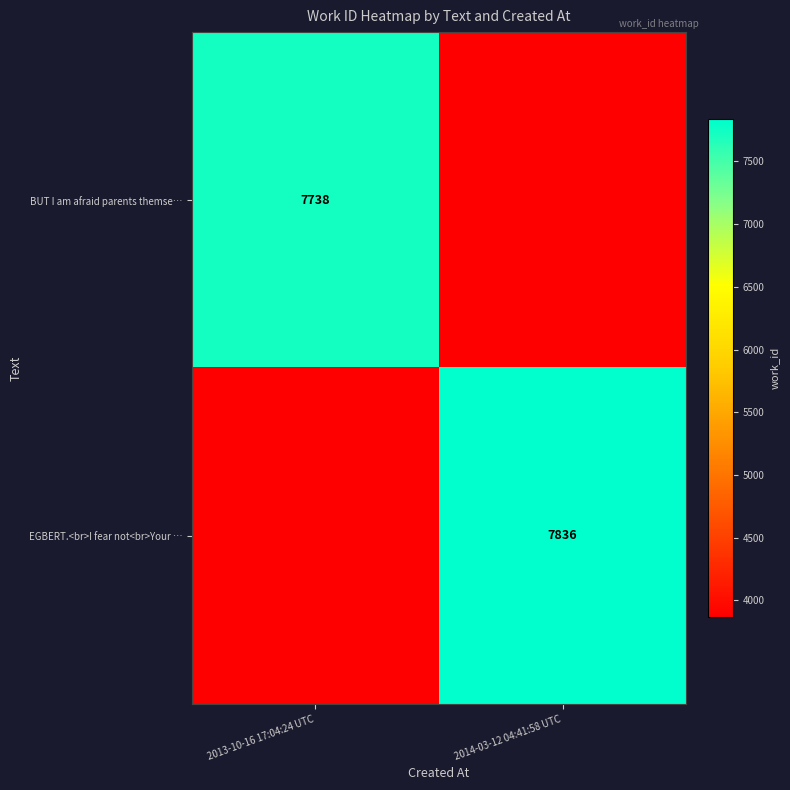

The value of EGBERT.<br>I fear not<br>Your … at 2014-03-12 04:41:58 UTC is 11780. True or false?

False